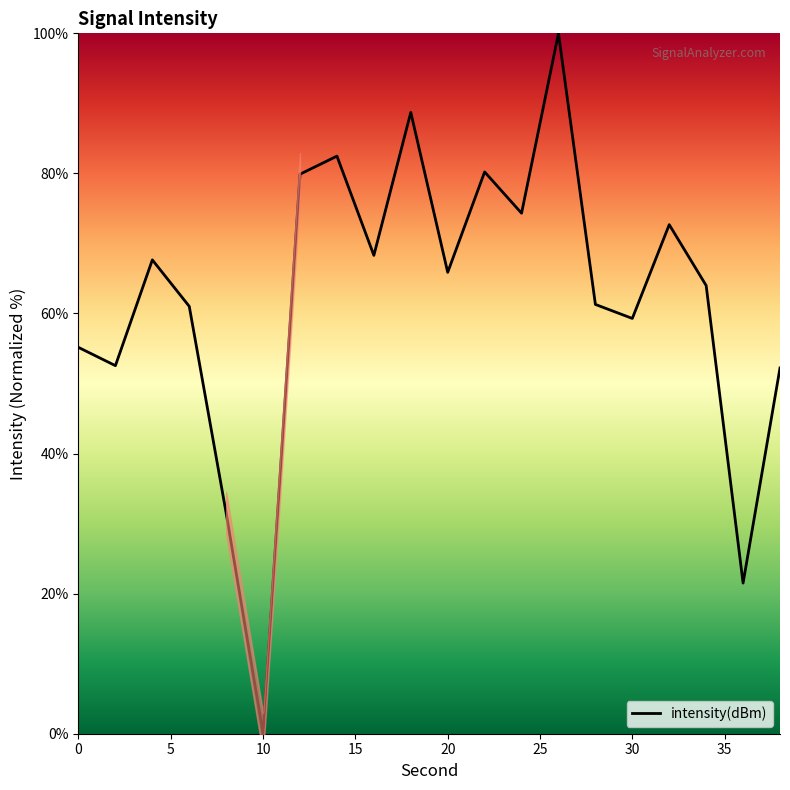

Is this an area chart (filled region under the line)?

No